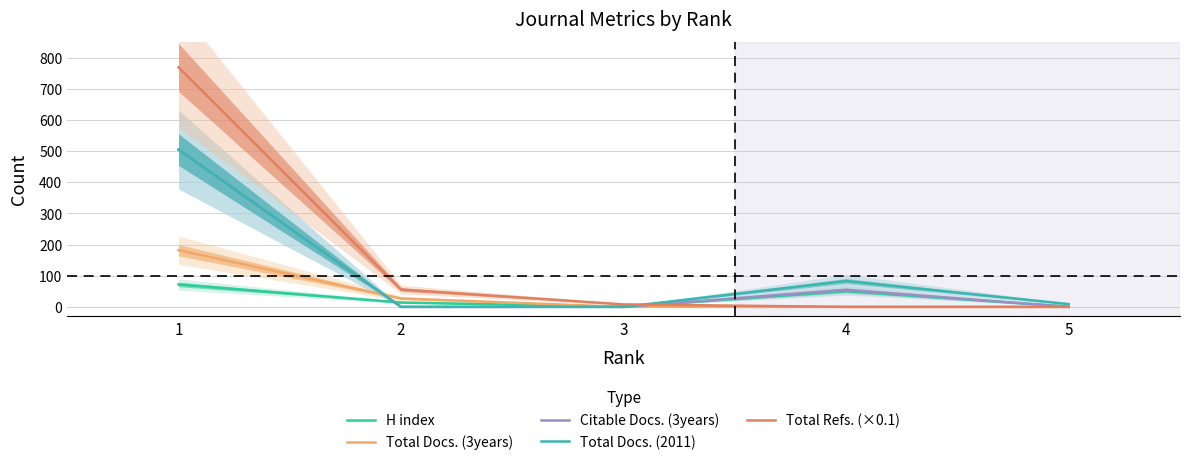

How many values in the H index series exceed 14?

2